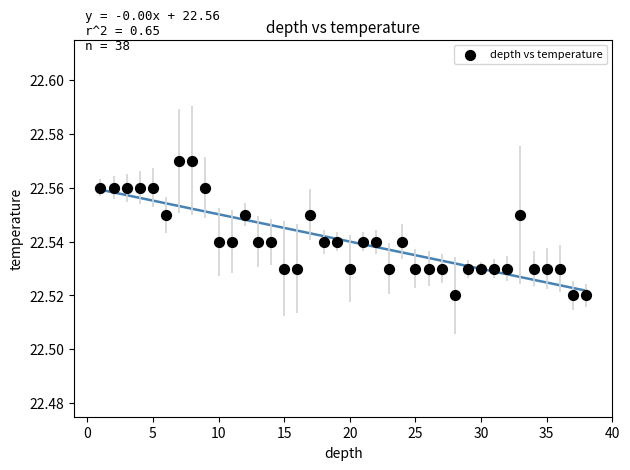

What is the range of X values (max minus min)?

37.0